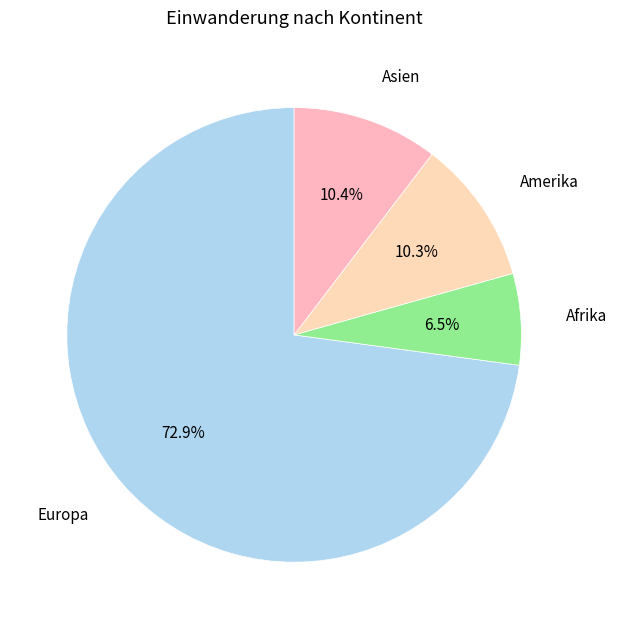

Which category has the biggest portion of the pie?

Europa